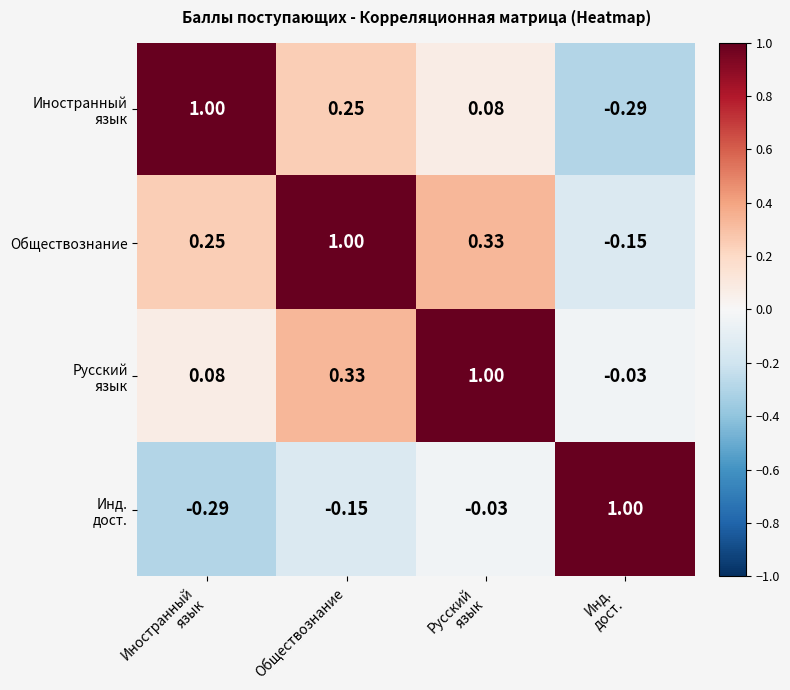

Which series has the largest total across all categories?

Обществознание